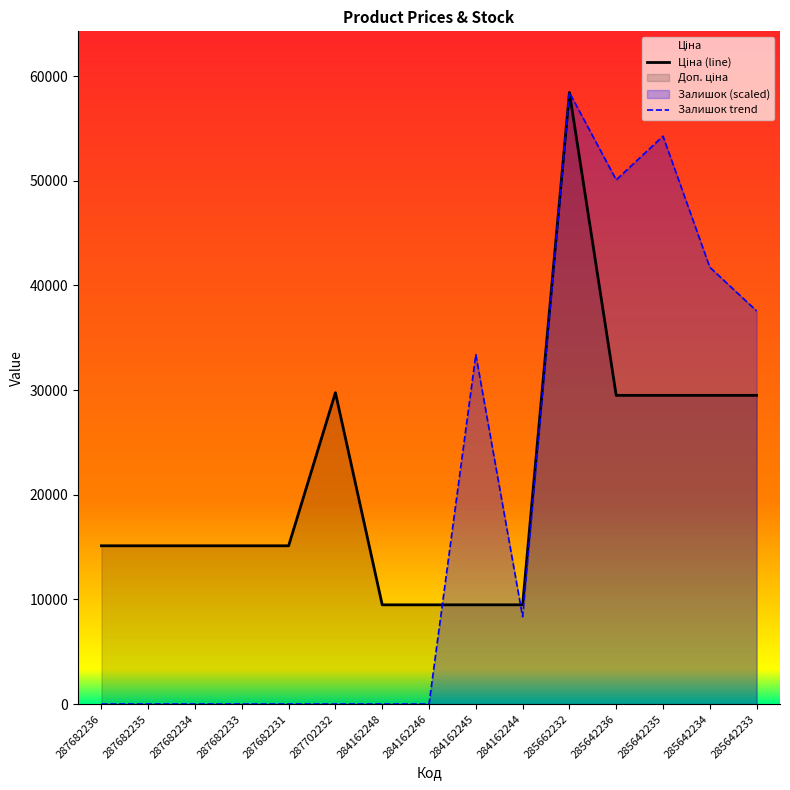

The Залишок trend series shows 0.0 at 287682236. True or false?

True